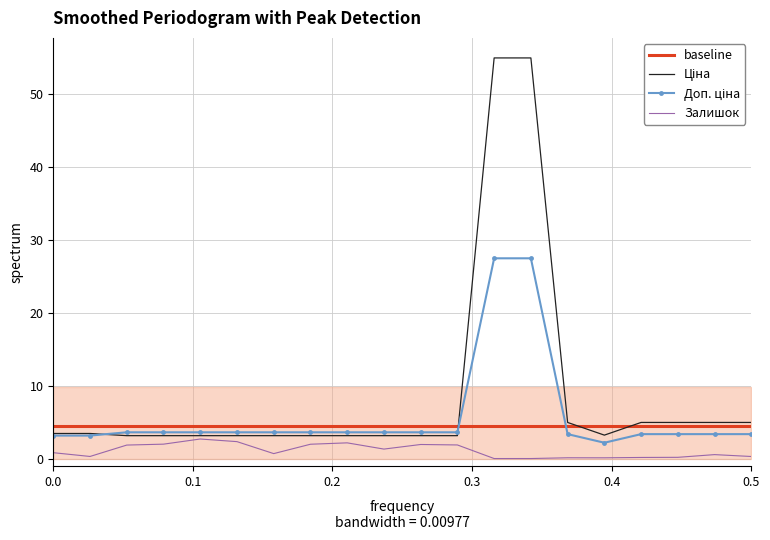

What is the value of the Залишок point at the 19th from the left?

0.6